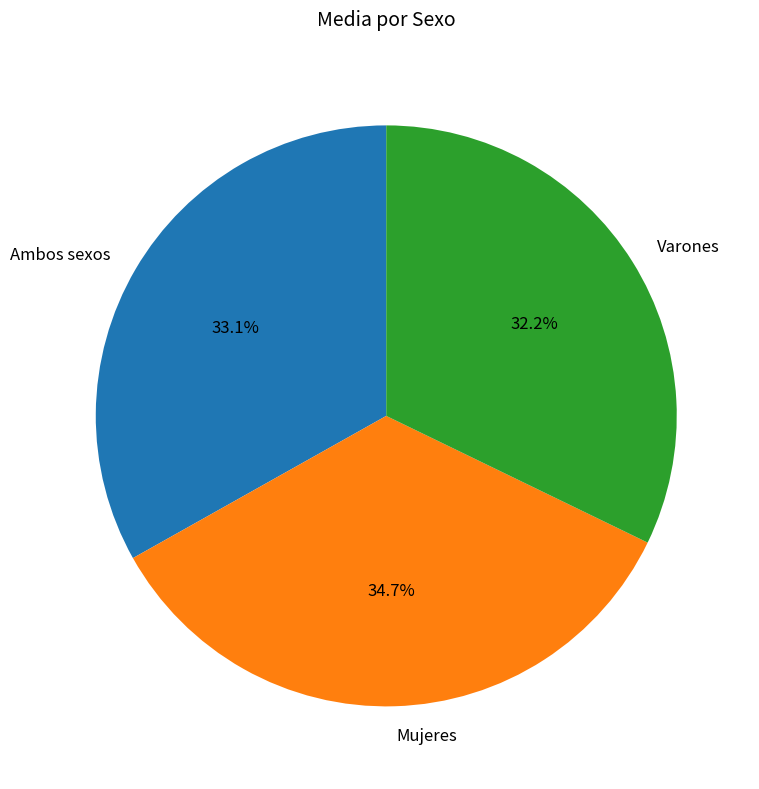

Is there a majority slice in this chart?

No